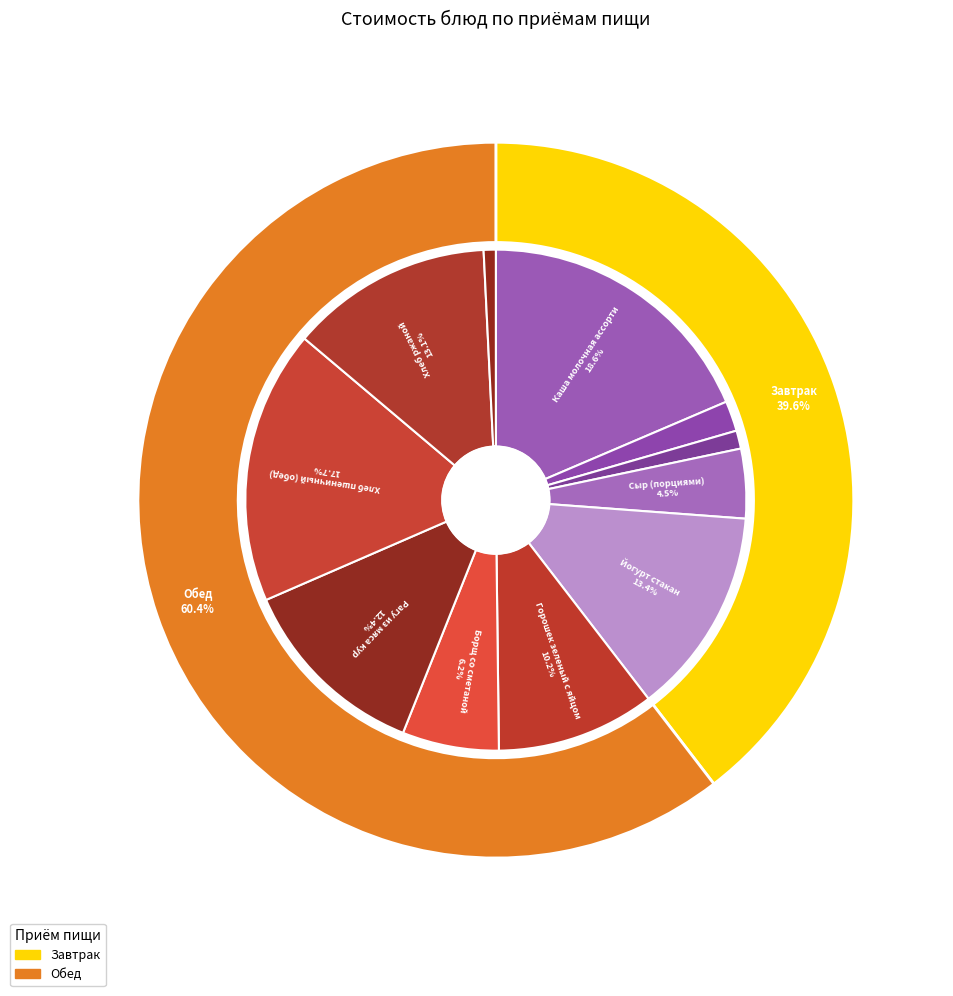

Rank the categories by value from highest to lowest.

Каша молочная ассорти, Хлеб пшеничный (обед), Йогурт стакан, Хлеб ржаной, Рагу из мяса кур, Горошек зеленый с яйцом, Борщ со сметаной, Сыр (порциями), Чай (вариант 2), Хлеб пшеничный (завтрак), Компот из кураги